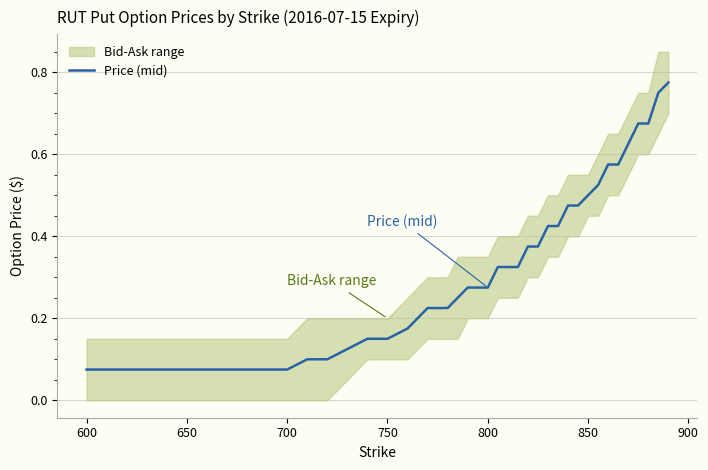

True or false: the data shows 0.1 at 750.

True